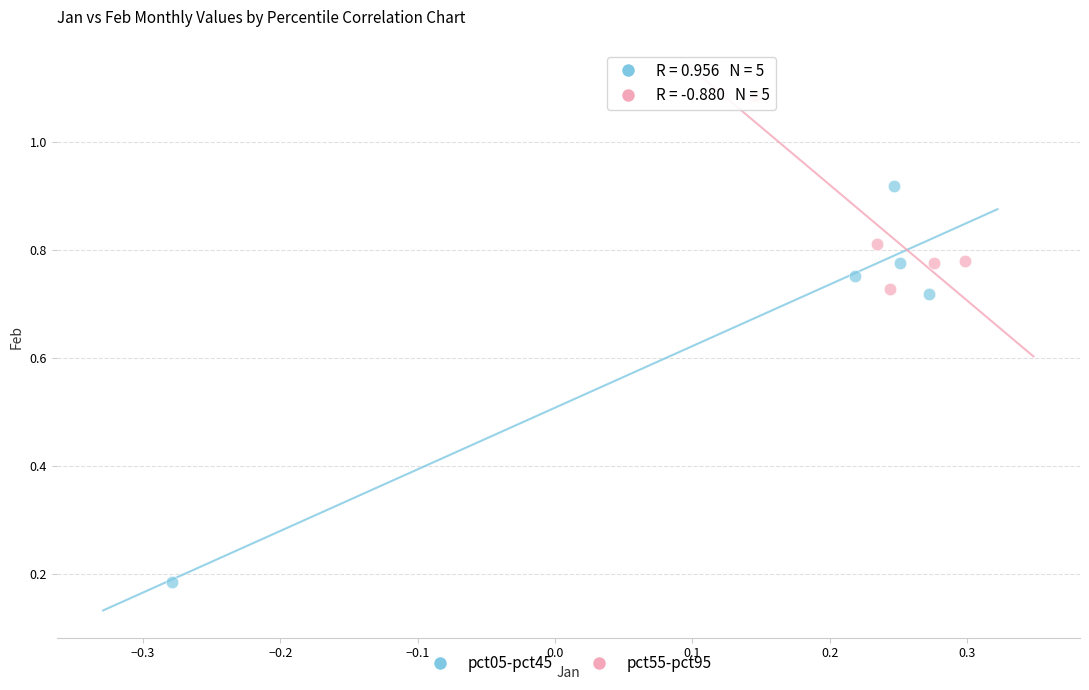

Which series contains the highest Y value?

pct55-pct95